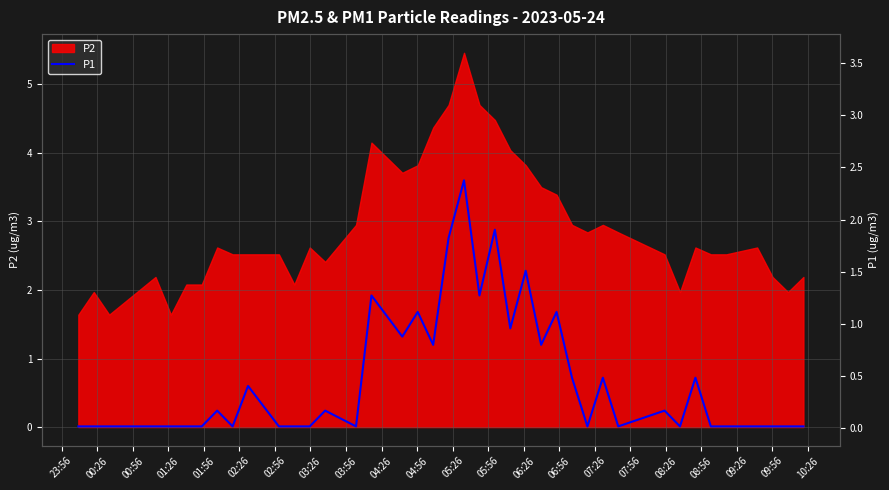

True or false: the data shows 0.9 at 23.

False